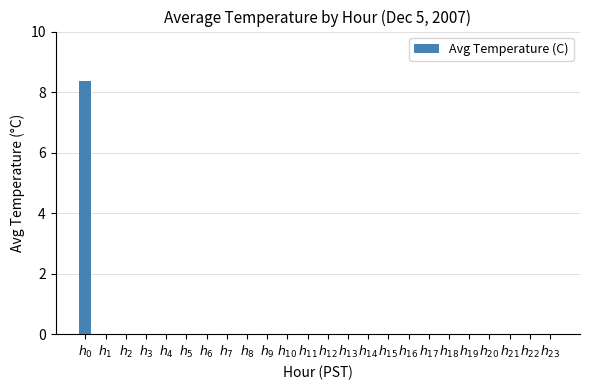

Does the chart contain any negative values?

No